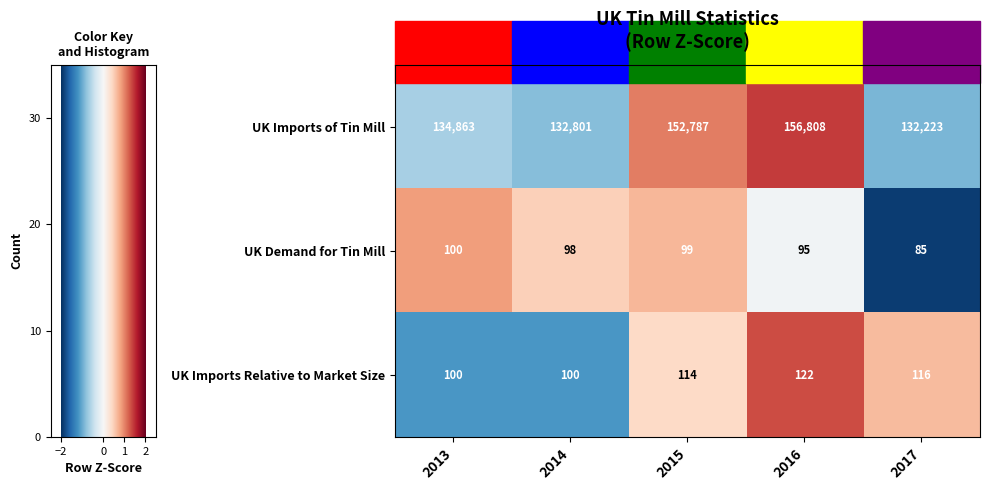

Rank the series by their maximum value, from lowest to highest.

UK Demand for Tin Mill, UK Imports Relative to Market Size, UK Imports of Tin Mill